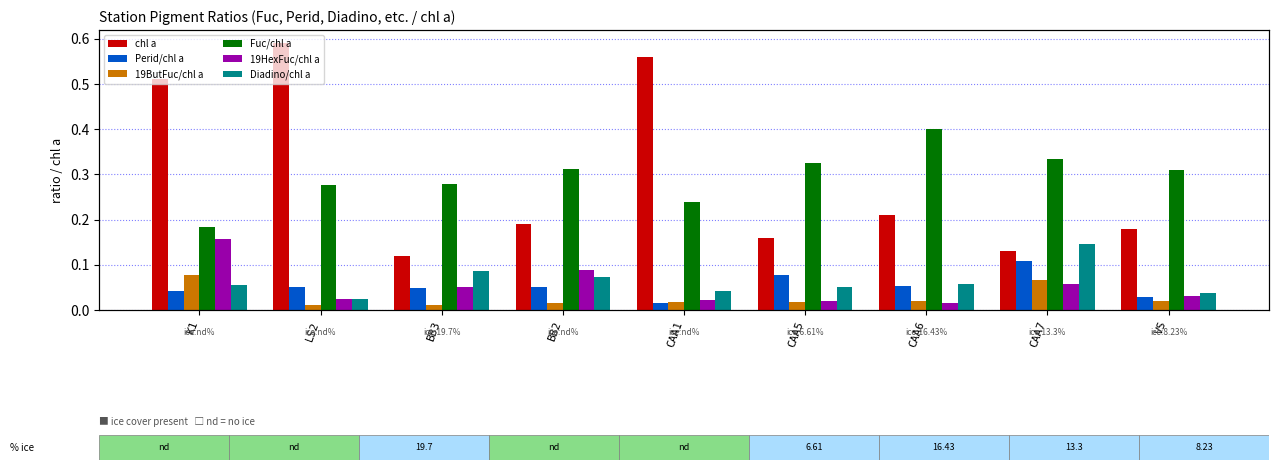

How many bars are there in each group?

6